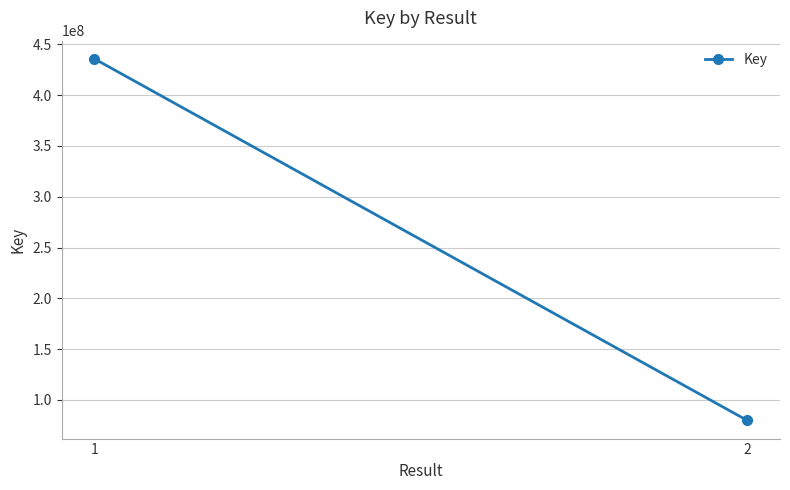

What is the minimum value shown in the chart?

79825589